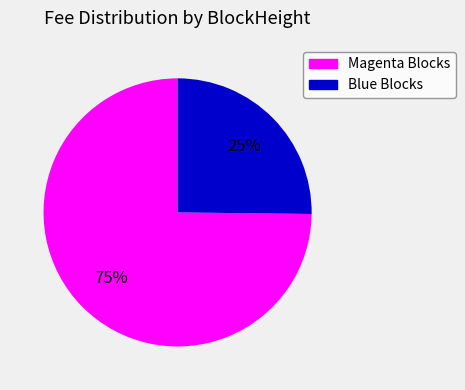

Count the number of slices in the pie.

2